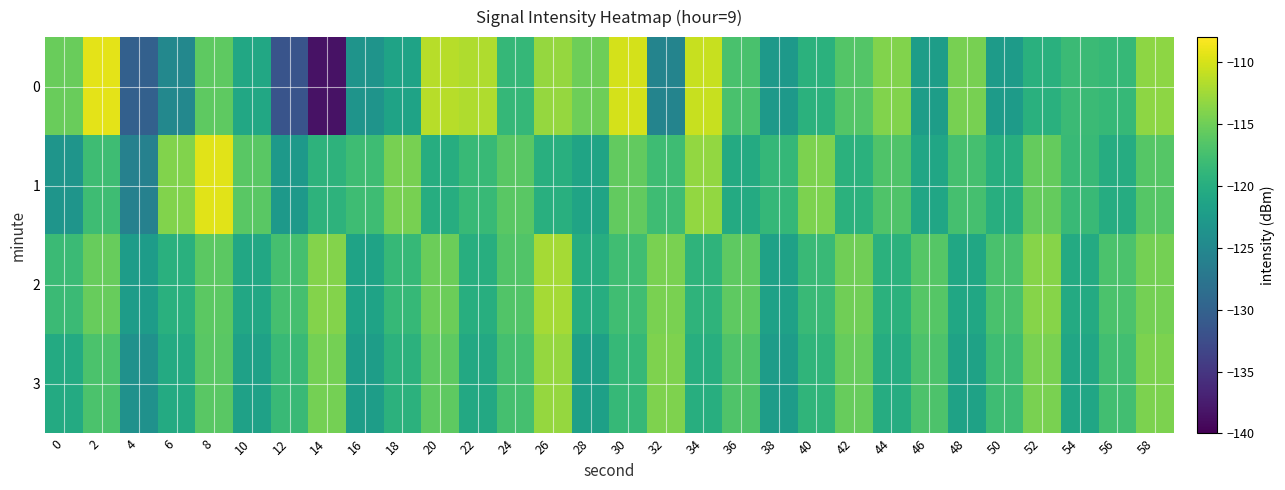

List the series in order of their overall mean, highest first.

2, 1, 3, 0